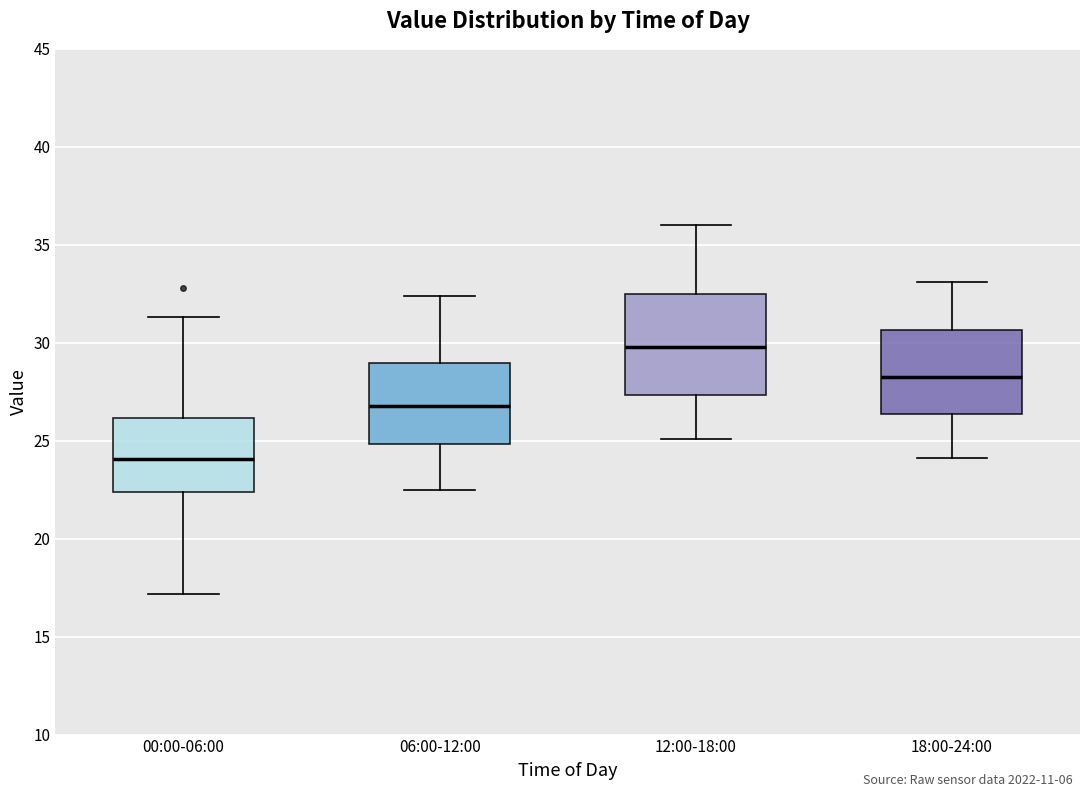

Comparing the boxes themselves (not the whiskers), which one is the tallest?

12:00-18:00